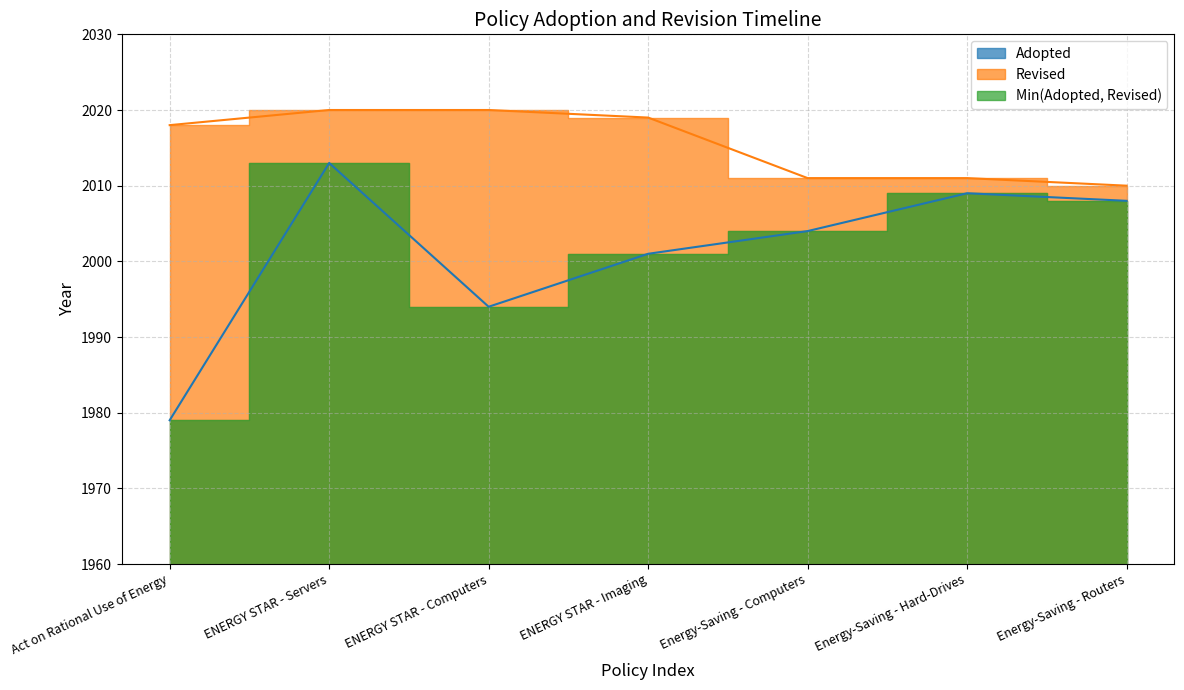

Reading right to left, what are all the values shown in this chart?

Adopted: Energy-Saving - Routers=2008	Energy-Saving - Hard-Drives=2009	Energy-Saving - Computers=2004	ENERGY STAR - Imaging=2001	ENERGY STAR - Computers=1994	ENERGY STAR - Servers=2013	Act on Rational Use of Energy=1979
Revised: Energy-Saving - Routers=2010	Energy-Saving - Hard-Drives=2011	Energy-Saving - Computers=2011	ENERGY STAR - Imaging=2019	ENERGY STAR - Computers=2020	ENERGY STAR - Servers=2020	Act on Rational Use of Energy=2018